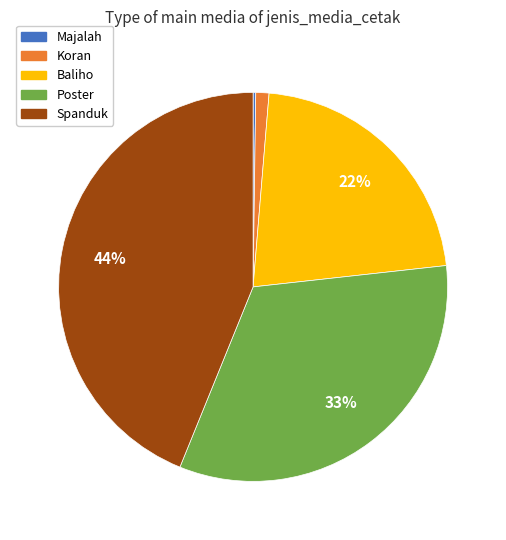

To the nearest percent, what is the difference between the largest and smallest slice percentages?

44%